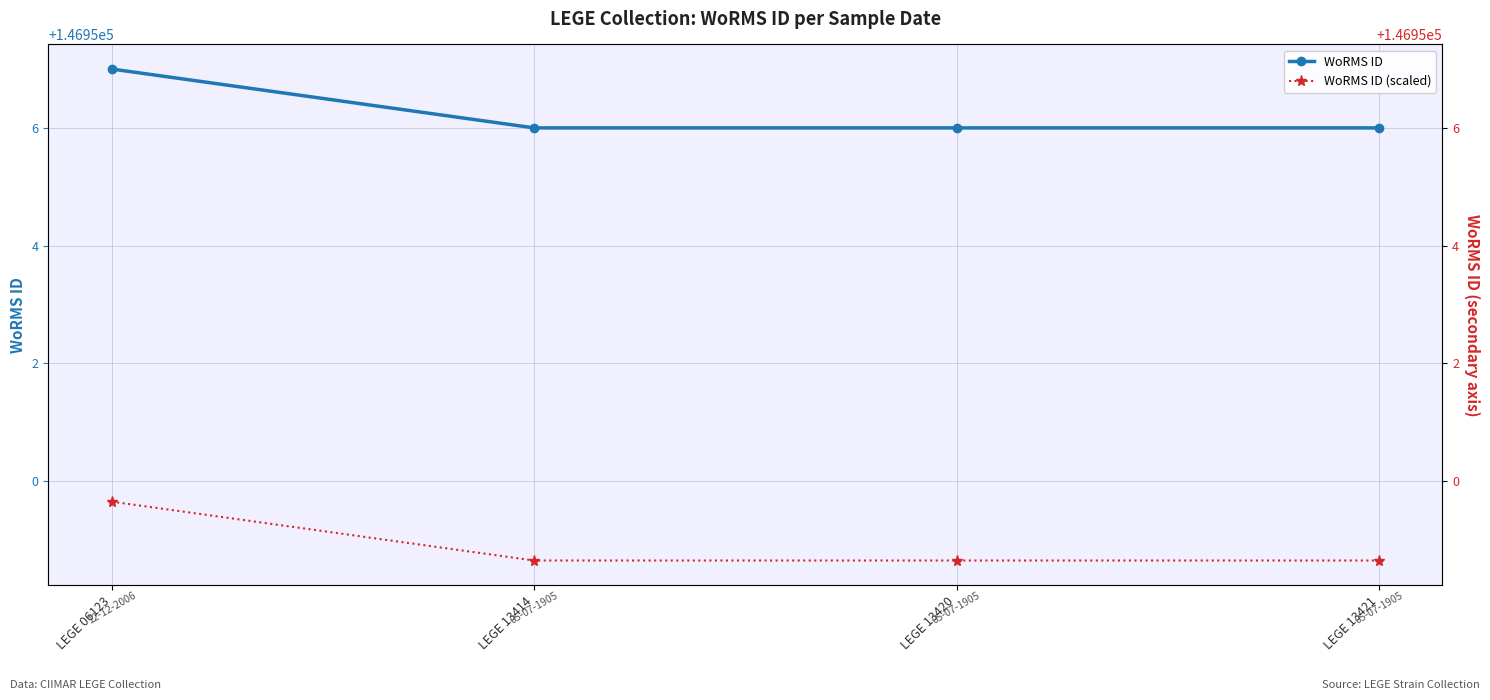

What is the difference between the maximum and minimum values in the WoRMS ID (scaled) series?

1.0